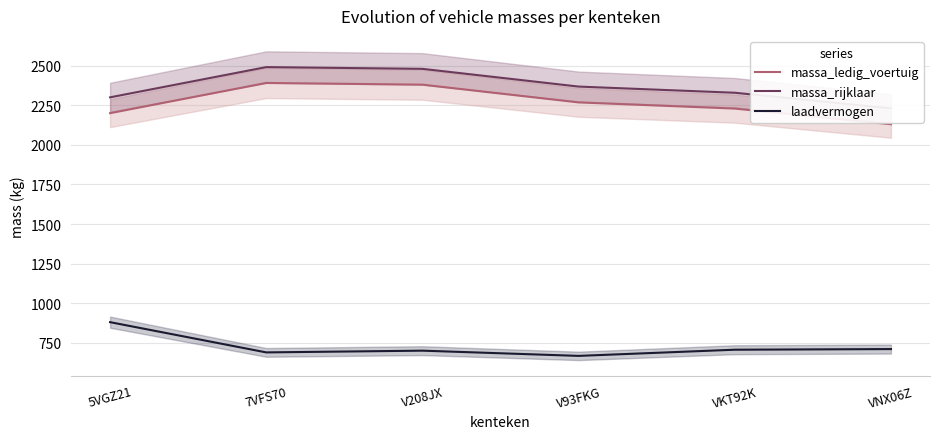

Which series has the largest total across all categories?

massa_rijklaar